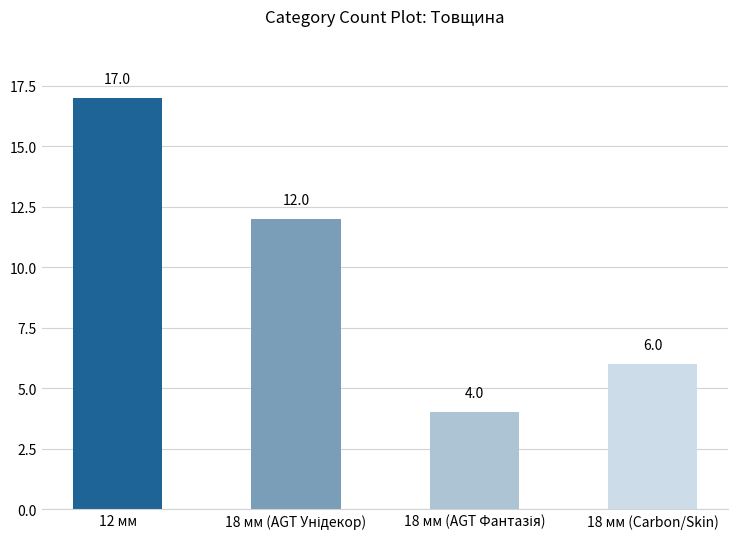

What is the value of the 2nd bar from the left?

12